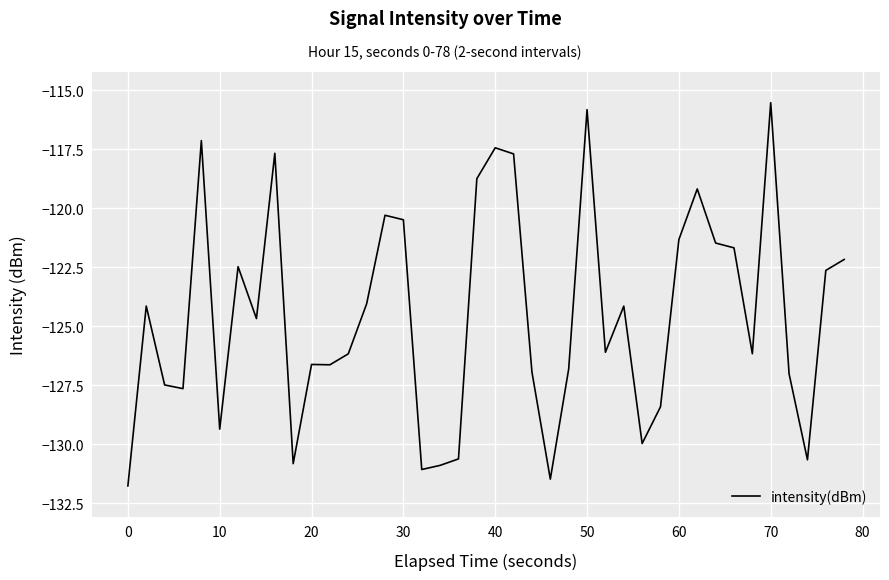

What is the smallest value displayed?

-131.8